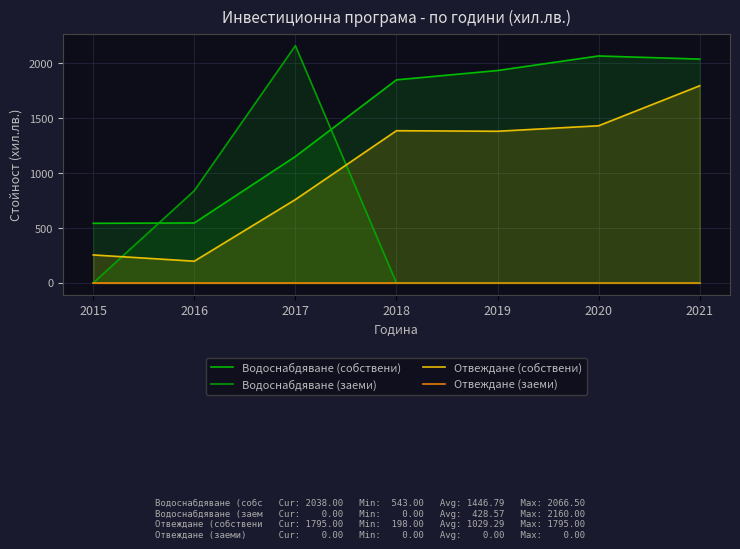

At which category does the chart reach its peak across all series?

2017